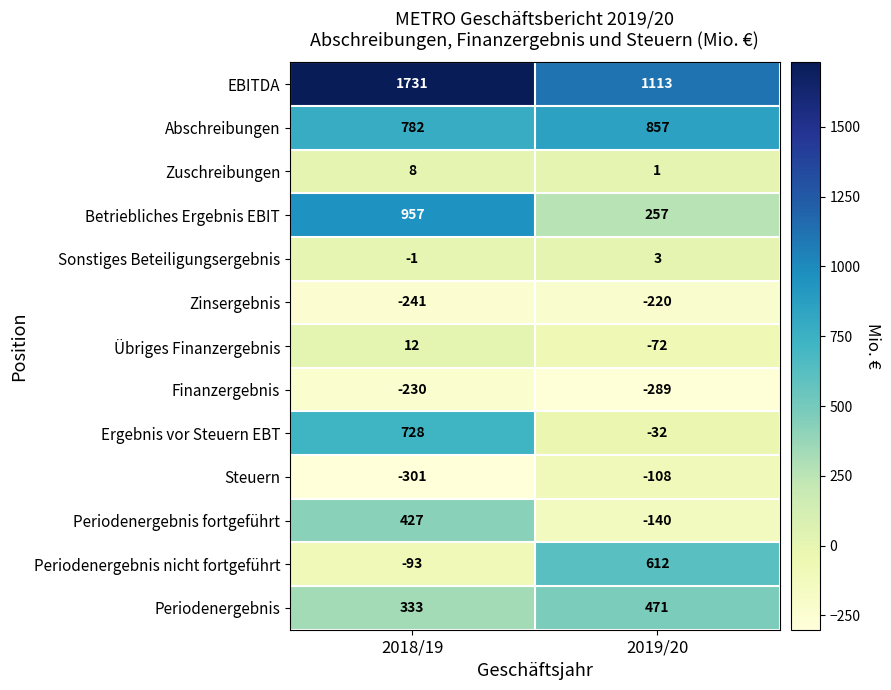

At which label does Zinsergebnis reach its peak?

2019/20